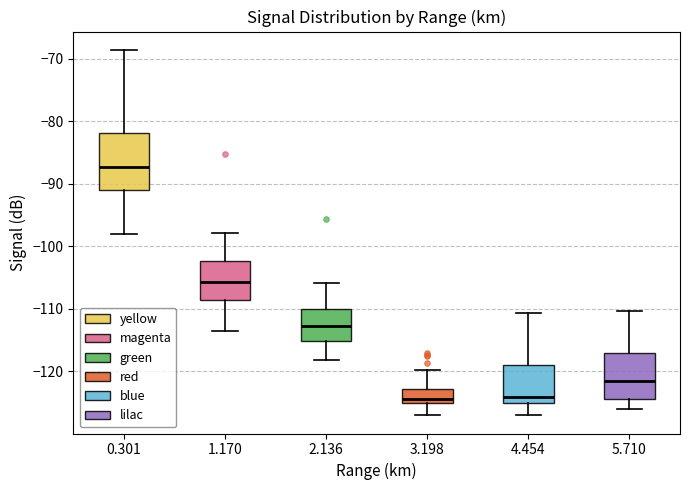

Where does the lower whisker of the box at x = 5.710 end on the y-axis? The values are not printed on the chart, so give them approximately, as read against the axis.

-126